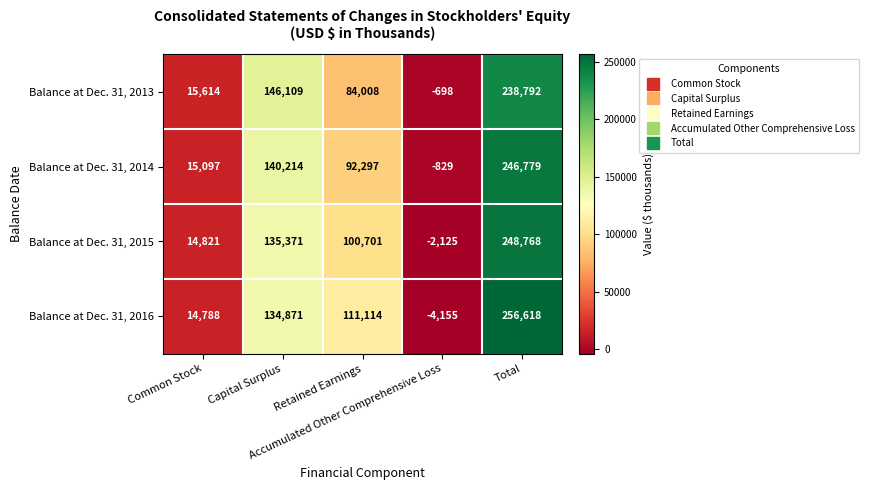

What is the sum of all Balance at Dec. 31, 2013 values?

483825